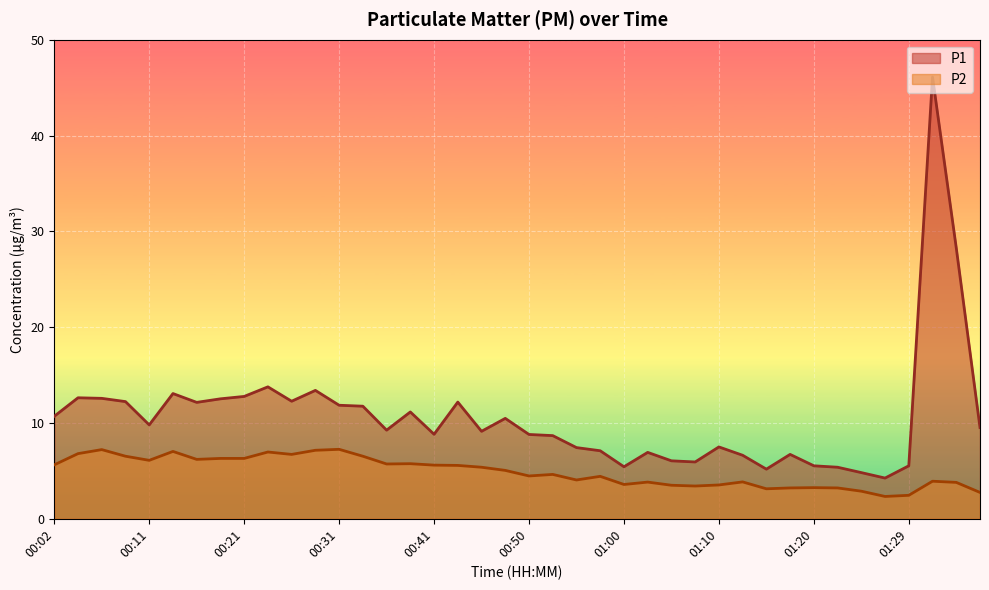

What position from the right is 00:53?

19